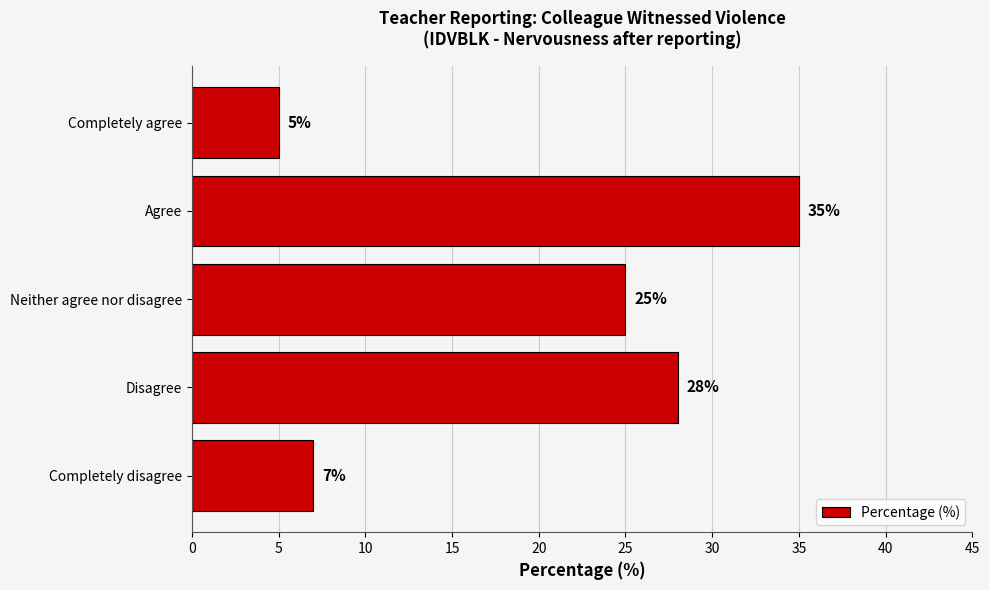

List the labels in order of value, smallest first.

Completely agree, Completely disagree, Neither agree nor disagree, Disagree, Agree